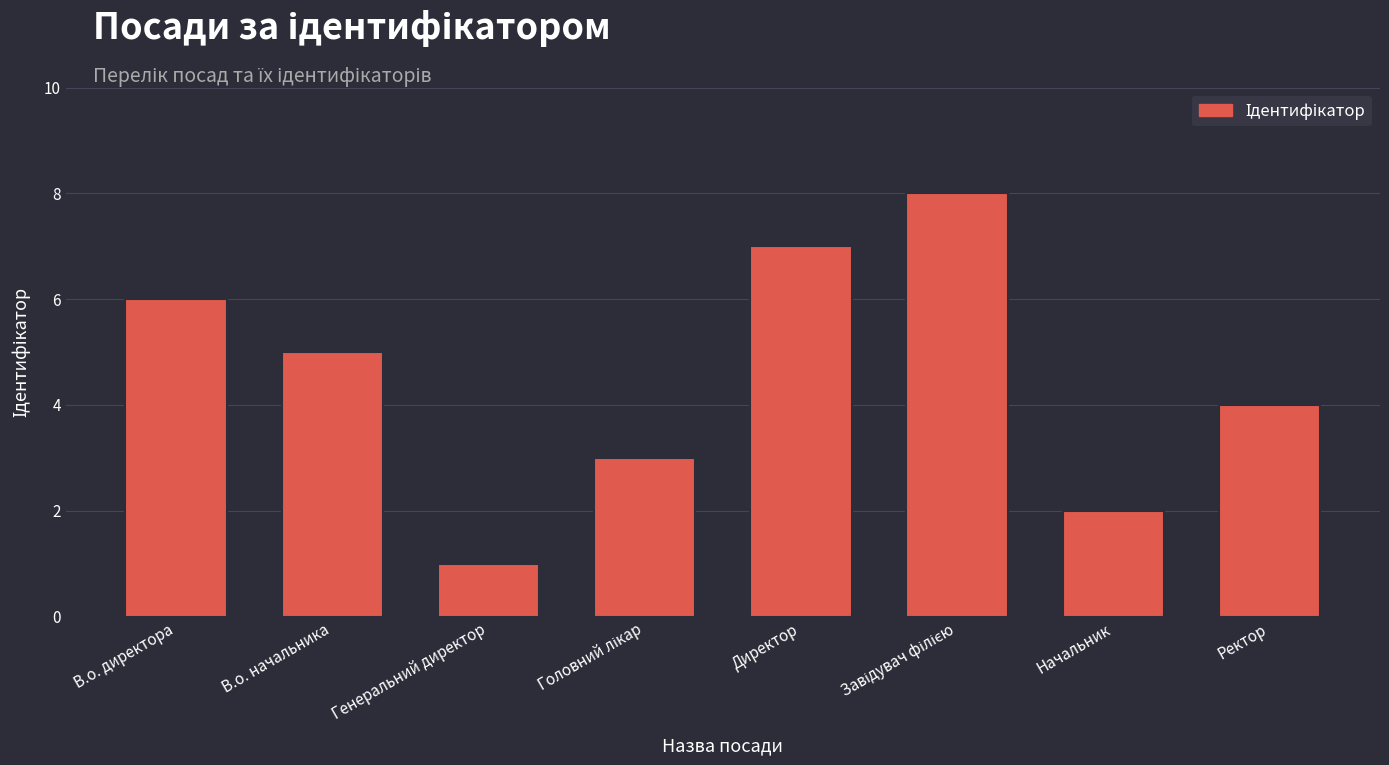

What is the sum of all values?

36